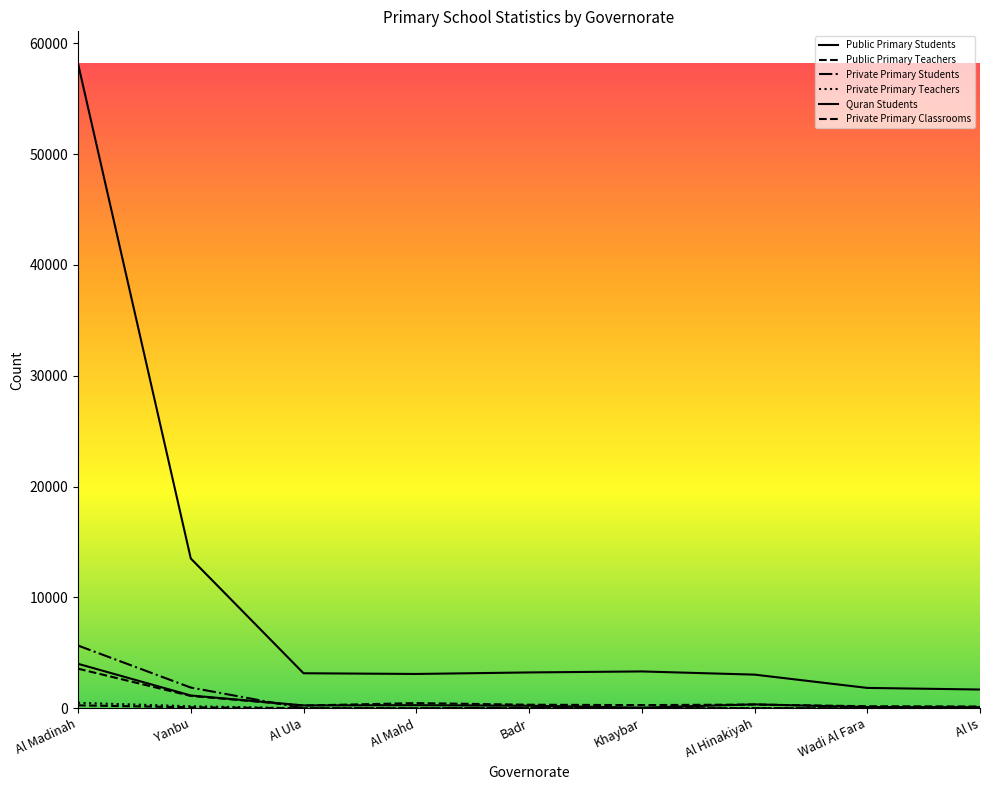

What position from the right is Al Madinah?

9